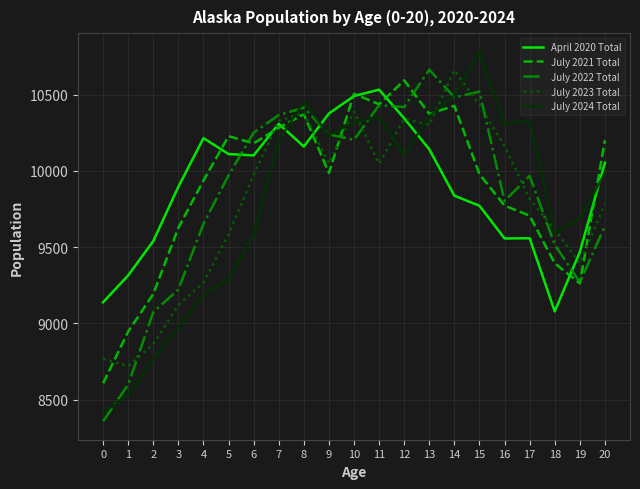

How many series are shown in this chart?

5